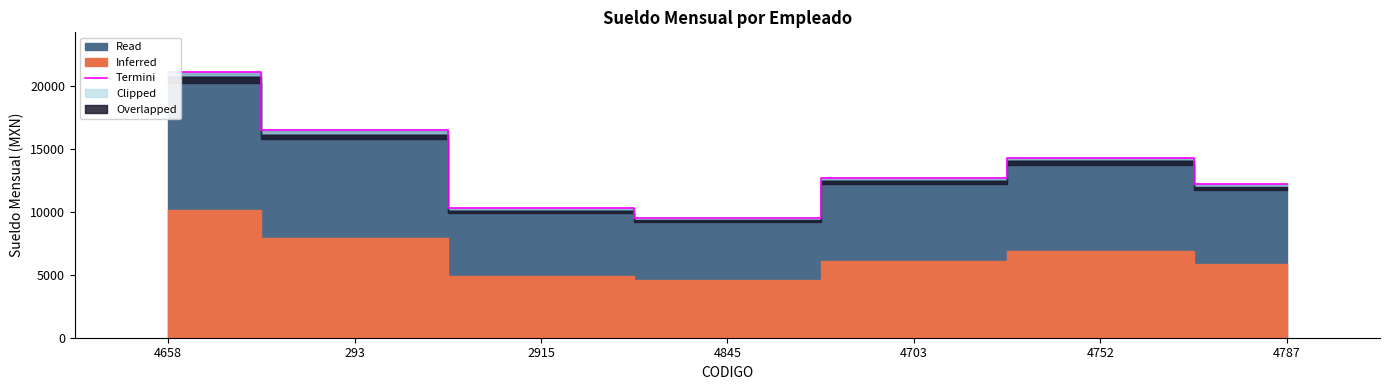

How many data points does each series have?

7